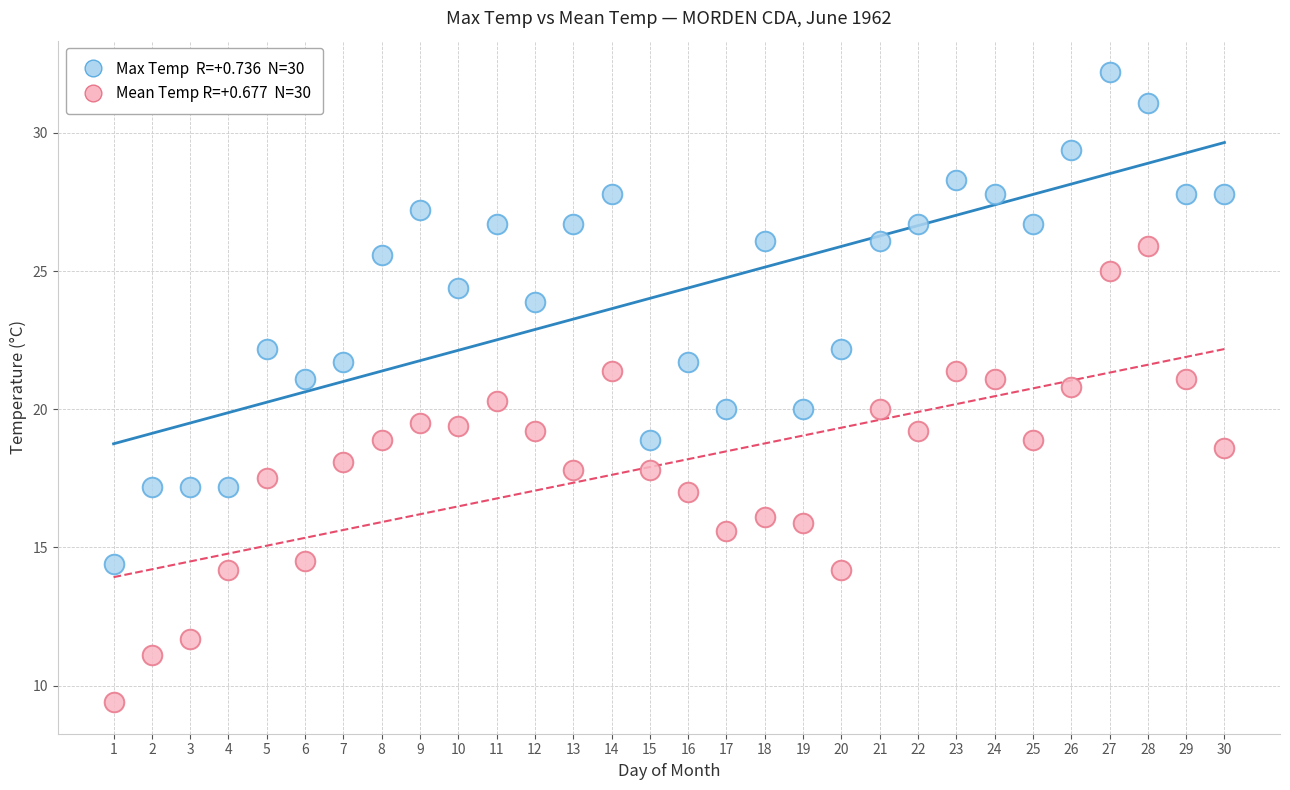

Across all data points, what is the range of Y values (max minus min)?

22.8